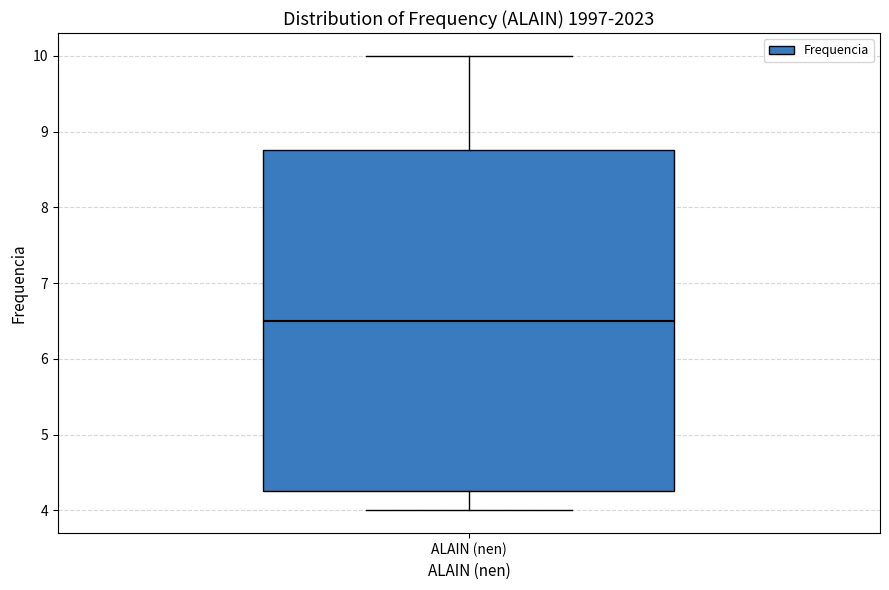

Transcribe this box plot: give where the median line is, the range the box spans, and where the two whiskers end, as read against the y-axis. The values are not printed on the chart, so give them approximately, as read against the axis.

median 6.5, box 4.3 to 8.8, whiskers 4.0 to 10.0